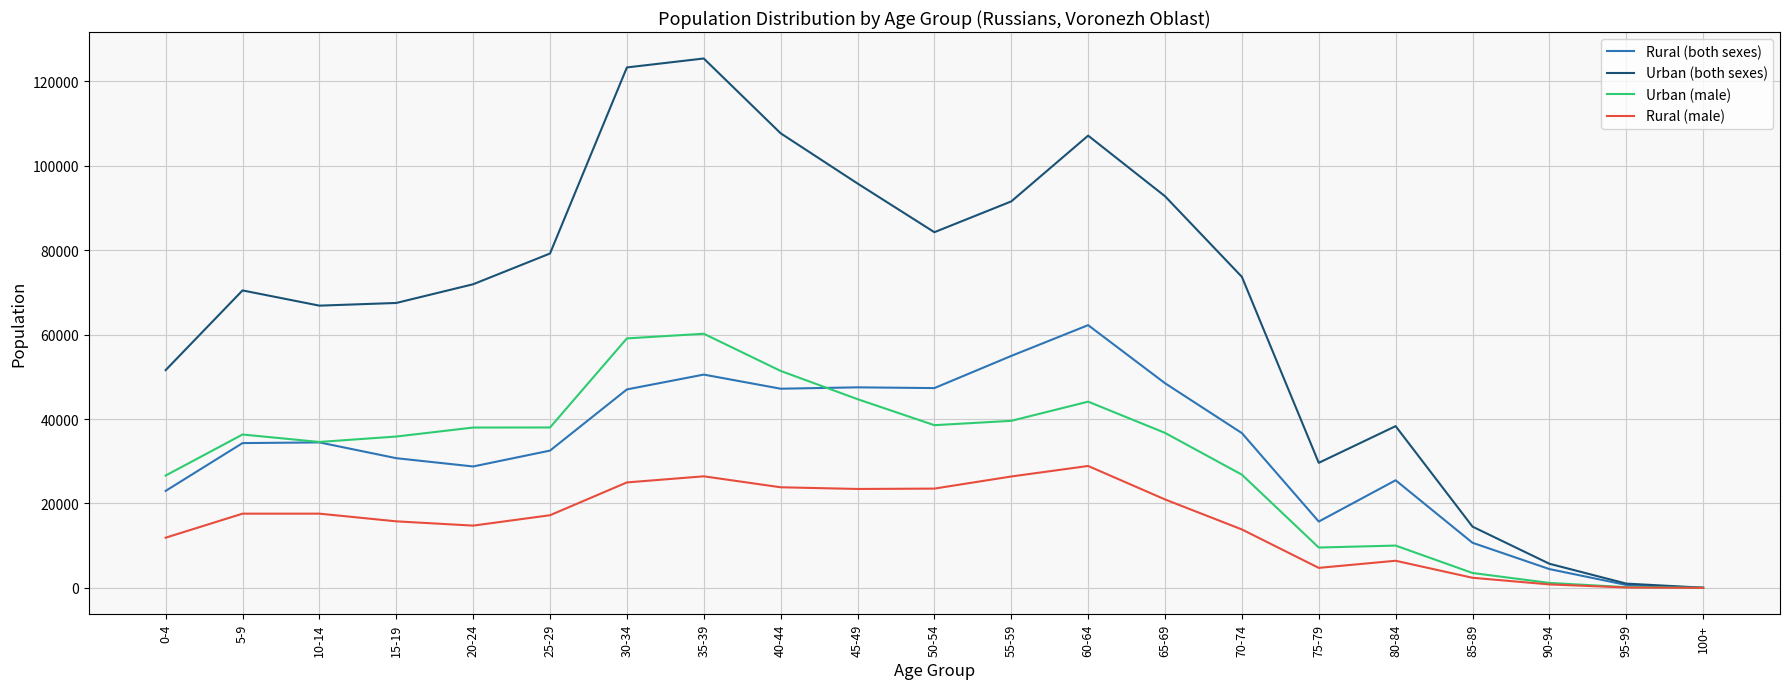

Which series changed the most between 35-39 and 80-84?

Urban (both sexes)